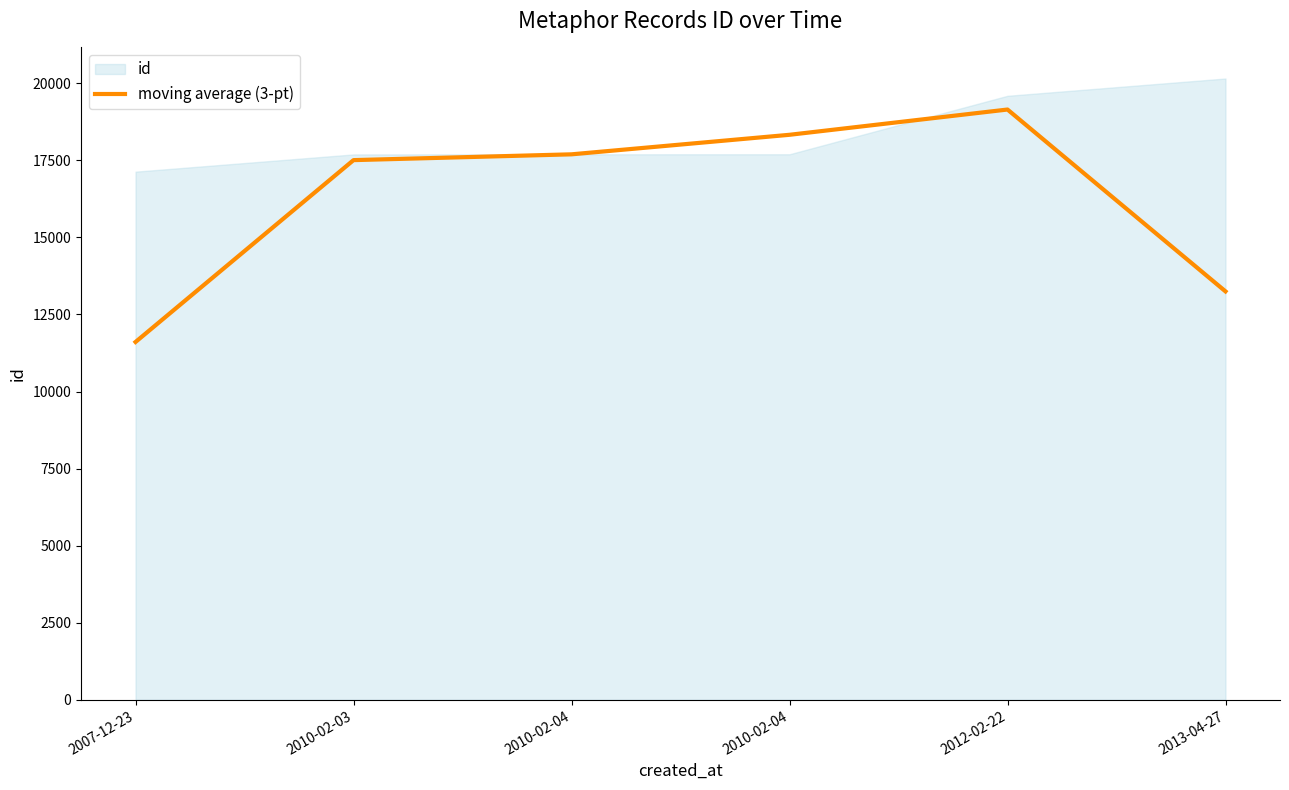

Which has a higher value, 2013-04-27 or 2007-12-23?

2013-04-27